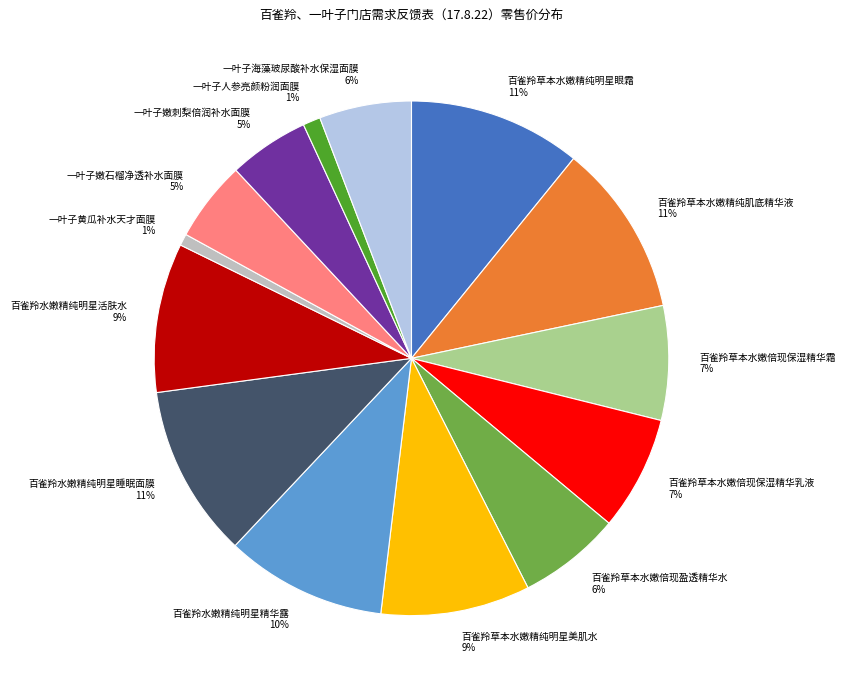

The 一叶子嫩刺梨倍润补水面膜 slice represents 5% of the pie. True or false?

True